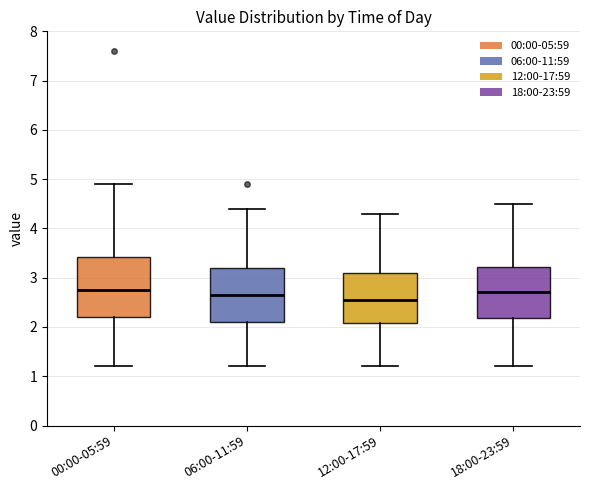

Which box is the tallest, from its lower edge to its upper edge?

00:00-05:59